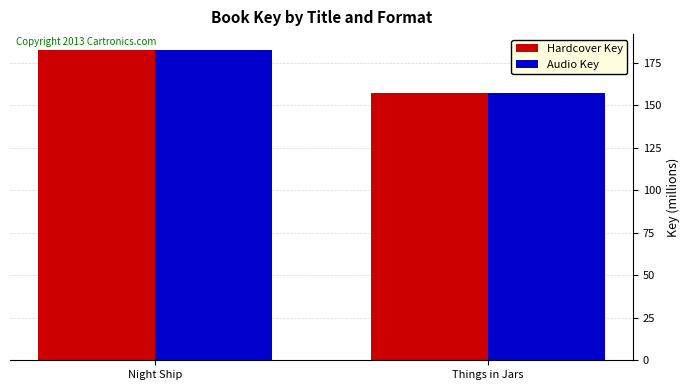

Reading left to right, extract all data points from this chart.

Hardcover Key: Night Ship=182.7	Things in Jars=157.1
Audio Key: Night Ship=182.7	Things in Jars=157.1